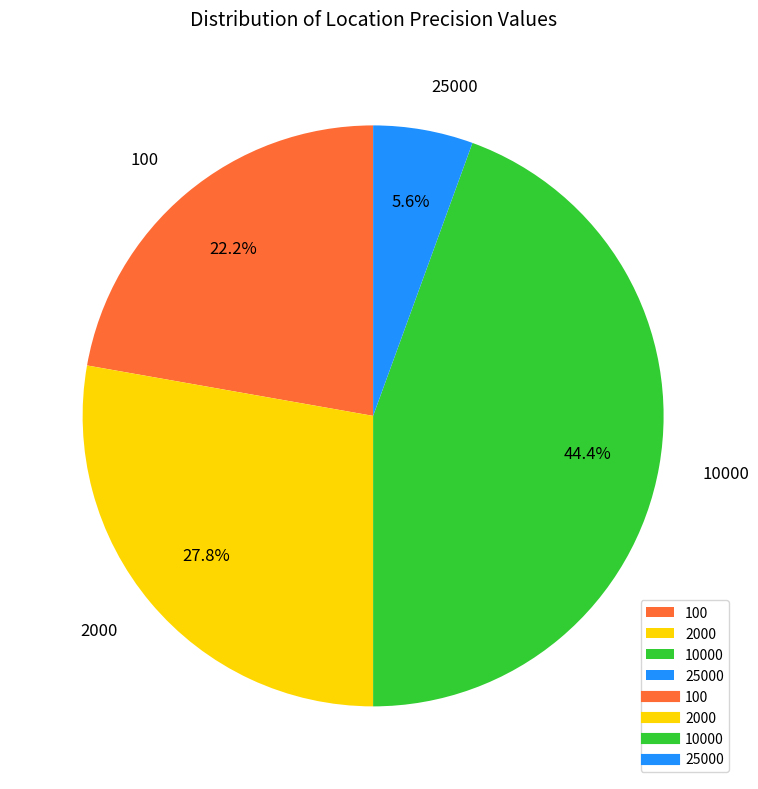

Rank the categories by value from lowest to highest.

25000, 100, 2000, 10000